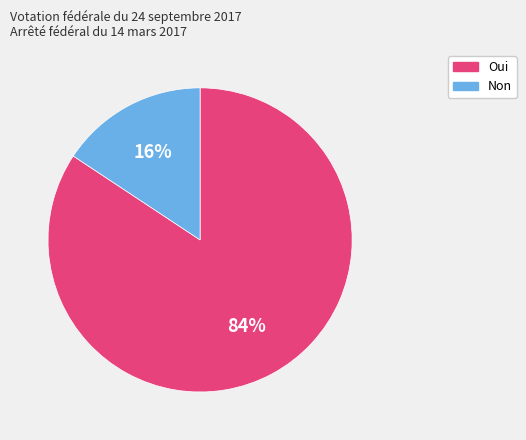

Between Oui and Non, which is larger?

Oui